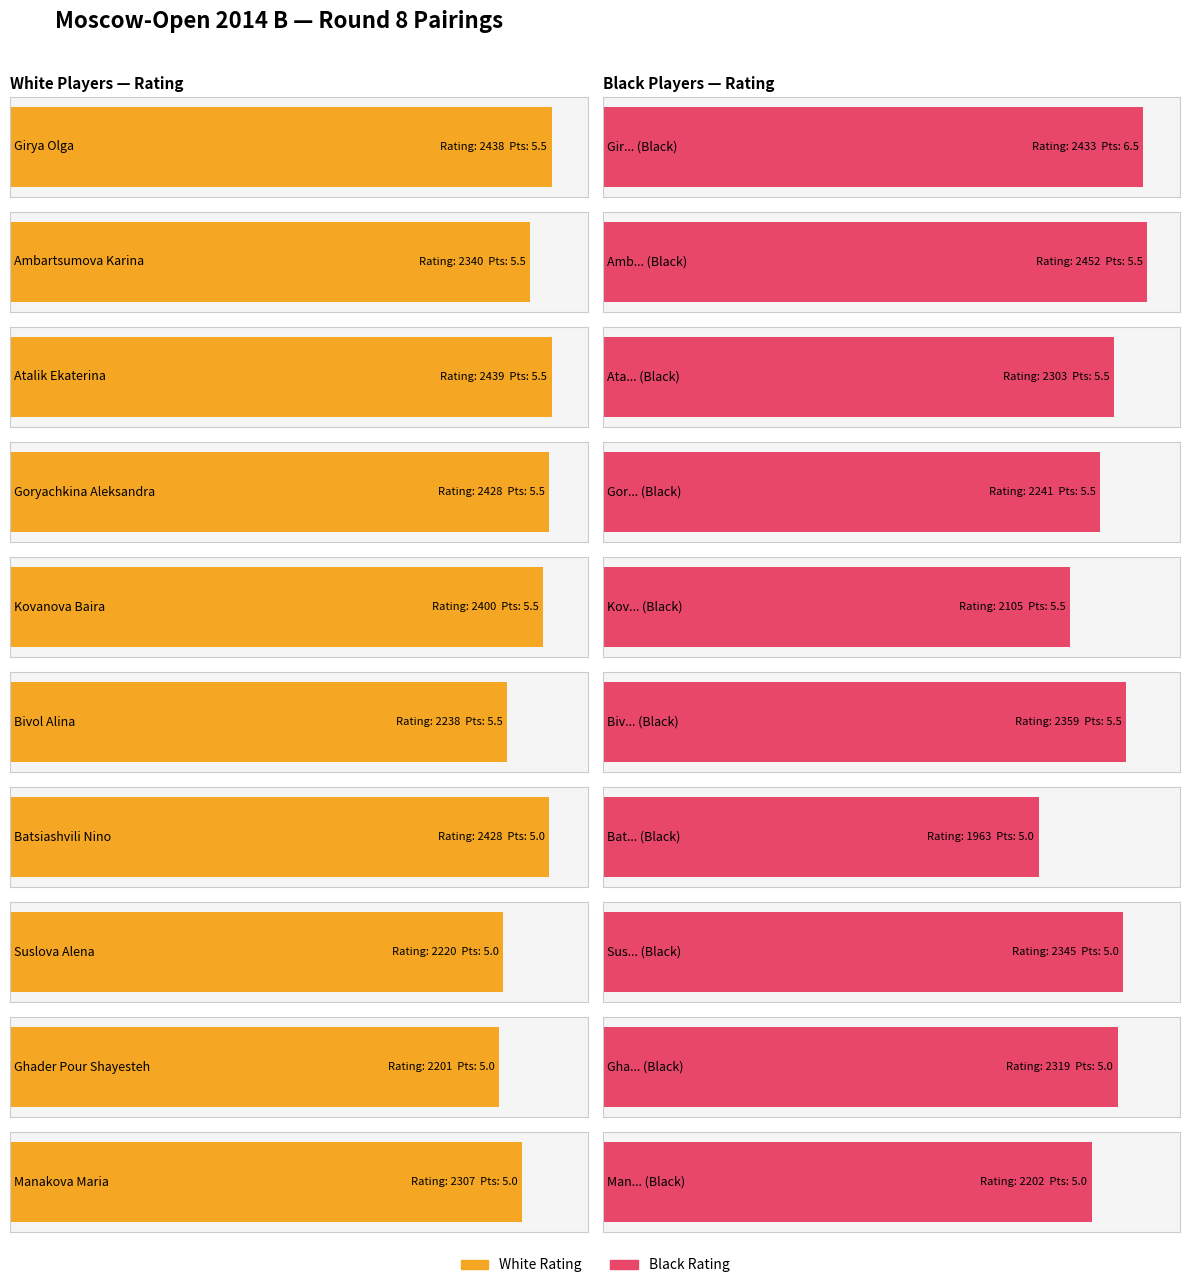

Reading right to left, extract all data points from this chart.

White (Left): Manakova Maria=2307.0	Ghader Pour Shayesteh=2201.0	Suslova Alena=2220.0	Batsiashvili Nino=2428.0	Bivol Alina=2238.0	Kovanova Baira=2400.0	Goryachkina Aleksandra=2428.0	Atalik Ekaterina=2439.0	Ambartsumova Karina=2340.0	Girya Olga=2438.0
White Points: Manakova Maria=5.0	Ghader Pour Shayesteh=5.0	Suslova Alena=5.0	Batsiashvili Nino=5.0	Bivol Alina=5.5	Kovanova Baira=5.5	Goryachkina Aleksandra=5.5	Atalik Ekaterina=5.5	Ambartsumova Karina=5.5	Girya Olga=5.5
Black (Right): Manakova Maria=2202.0	Ghader Pour Shayesteh=2319.0	Suslova Alena=2345.0	Batsiashvili Nino=1963.0	Bivol Alina=2359.0	Kovanova Baira=2105.0	Goryachkina Aleksandra=2241.0	Atalik Ekaterina=2303.0	Ambartsumova Karina=2452.0	Girya Olga=2433.0
Black Points: Manakova Maria=5.0	Ghader Pour Shayesteh=5.0	Suslova Alena=5.0	Batsiashvili Nino=5.0	Bivol Alina=5.5	Kovanova Baira=5.5	Goryachkina Aleksandra=5.5	Atalik Ekaterina=5.5	Ambartsumova Karina=5.5	Girya Olga=6.5